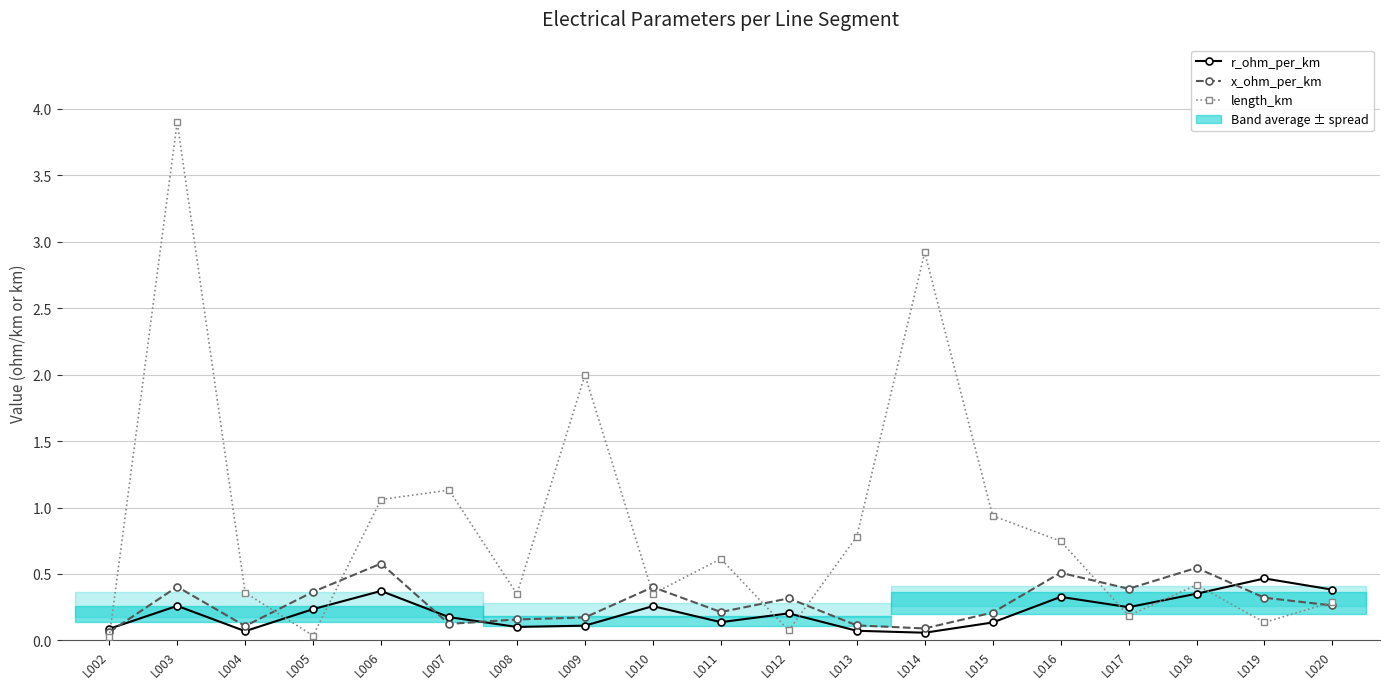

The r_ohm_per_km series shows 0.4 at L006. True or false?

True